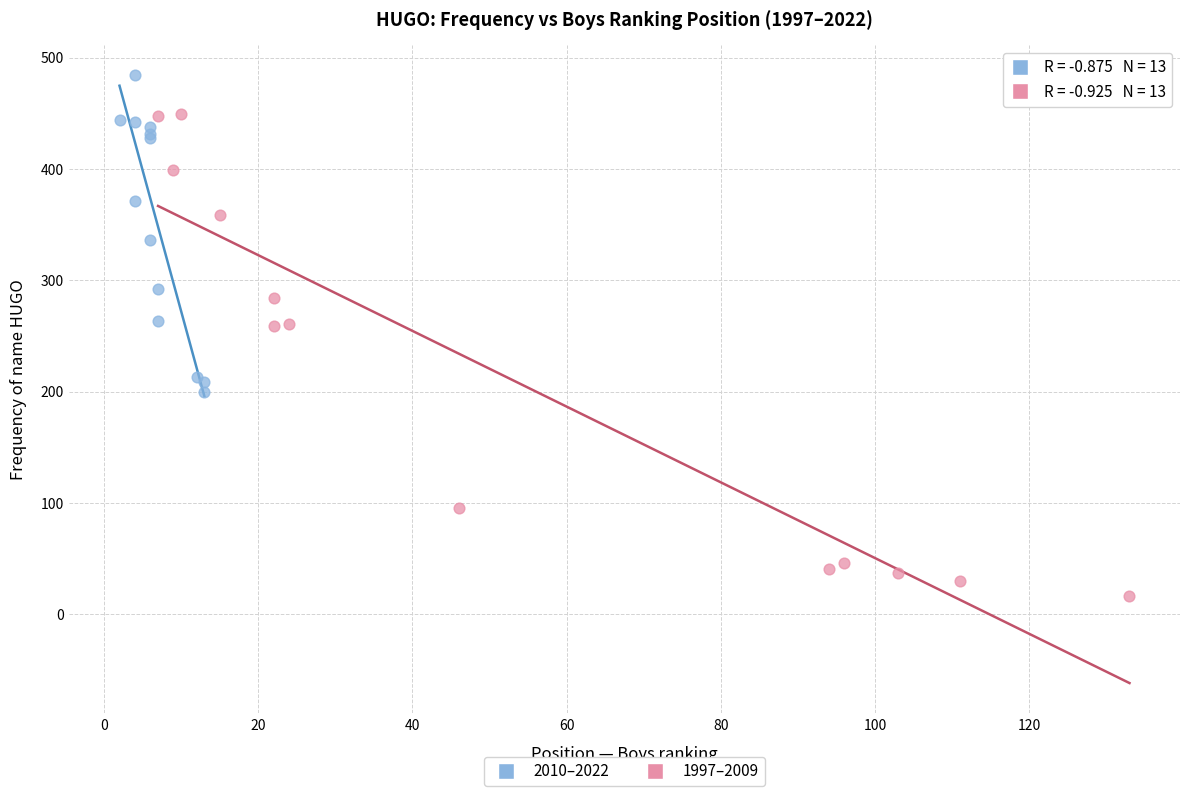

Which series contains the highest Y value?

2010–2022